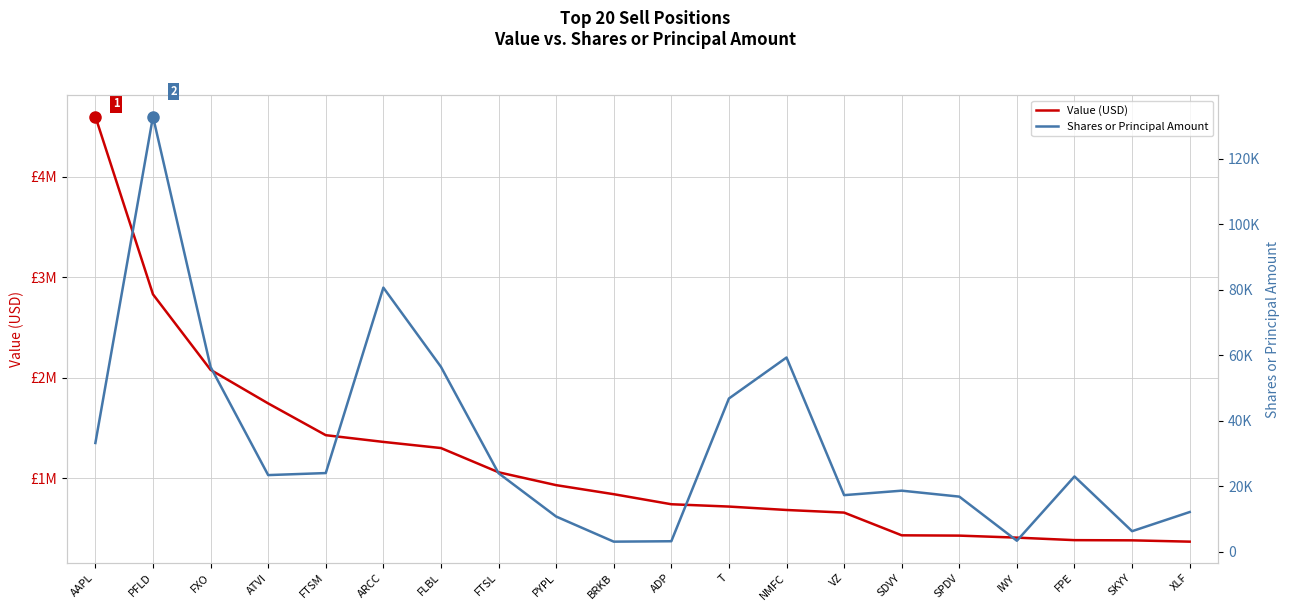

Reading right to left, what are all the values shown in this chart?

Value (USD): XLF=370000	SKYY=383000	FPE=385000	IWY=410000	SPDV=430000	SDVY=433000	VZ=659000	NMFC=685000	T=719000	ADP=742000	BRKB=842000	PYPL=932000	FTSL=1060000	FLBL=1301000	ARCC=1362000	FTSM=1429000	ATVI=1745000	FXO=2079000	PFLD=2830000	AAPL=4598000
Shares or Principal Amount: XLF=12195	SKYY=6348	FPE=23060	IWY=3432	SPDV=16900	SDVY=18718	VZ=17353	NMFC=59369	T=46852	ADP=3280	BRKB=3155	PYPL=10824	FTSL=24050	FLBL=56525	ARCC=80705	FTSM=24093	ATVI=23473	FXO=56490	PFLD=132926	AAPL=33274